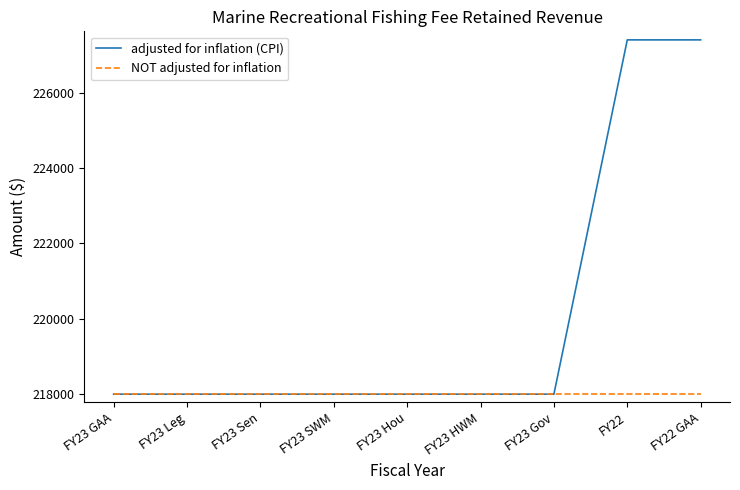

What is the greatest value displayed?

227420